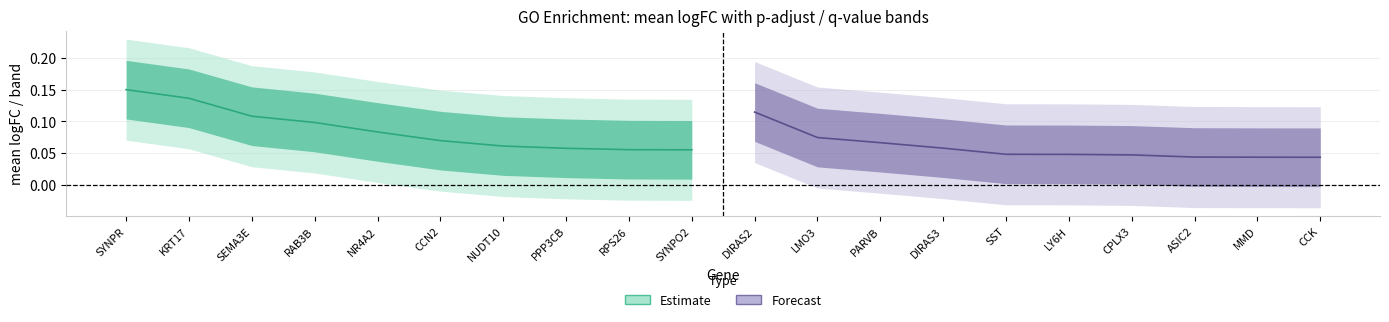

What is the sum of the qvalue values at RAB3B and CCK?

0.1